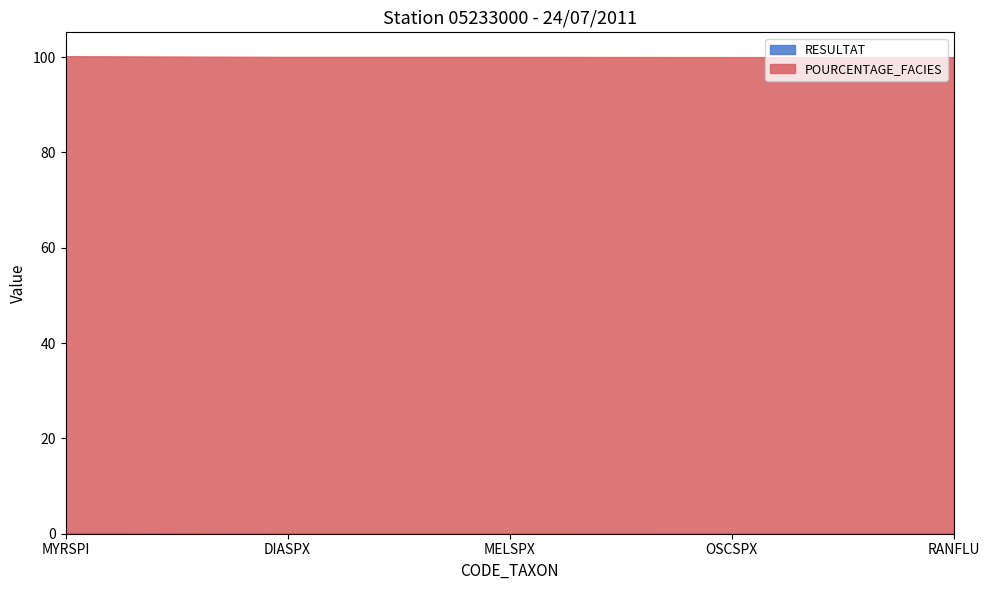

Does the chart display data point markers on the line(s)?

No